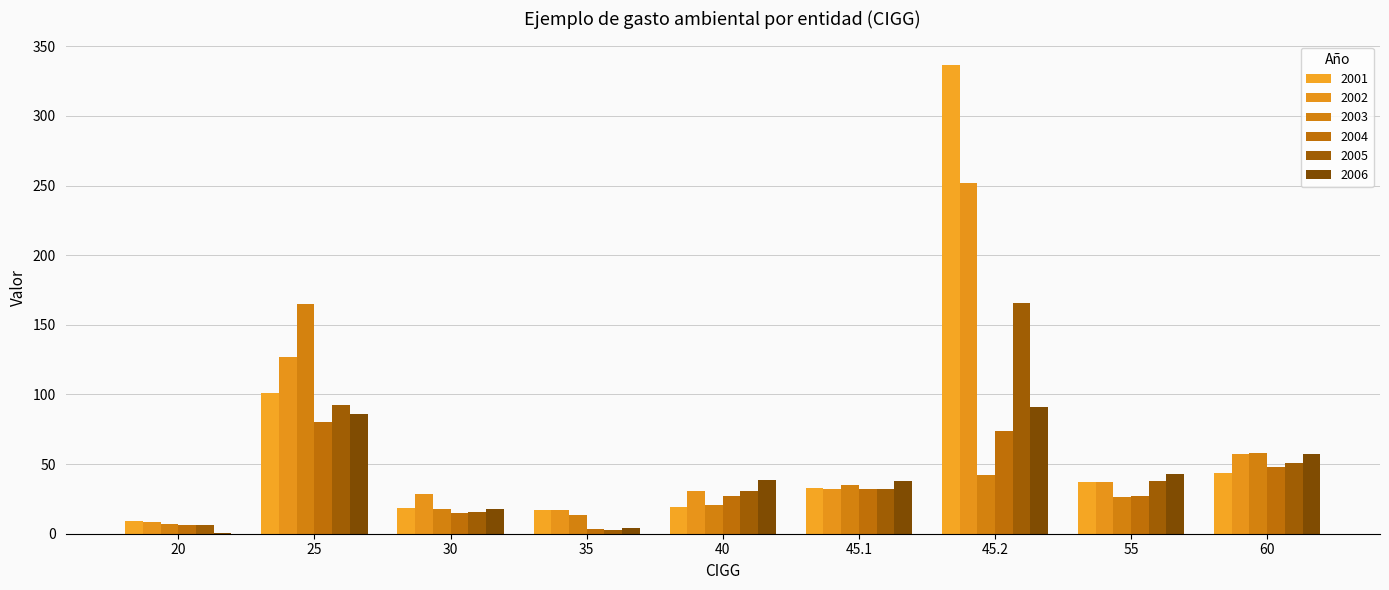

What is the average value of the 2002 series?

65.5